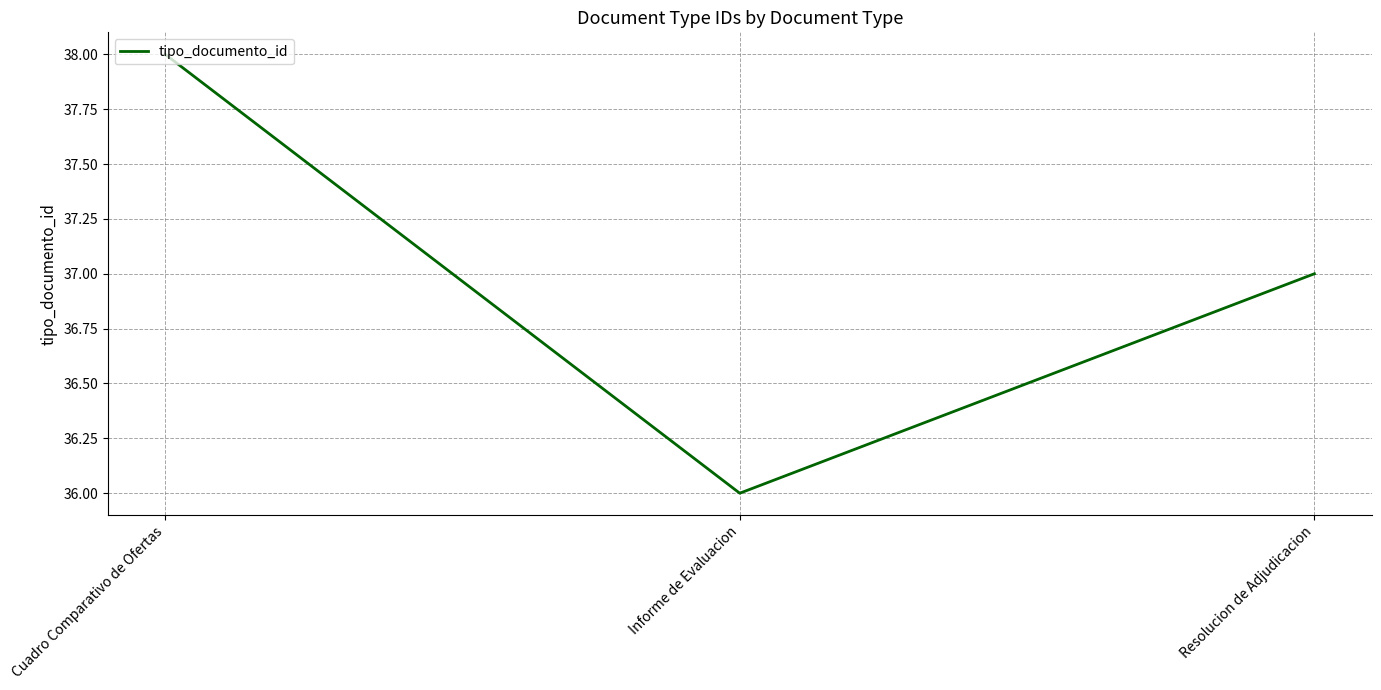

What is the ratio of the value at Cuadro Comparativo de Ofertas to the value at Resolucion de Adjudicacion?

1.0